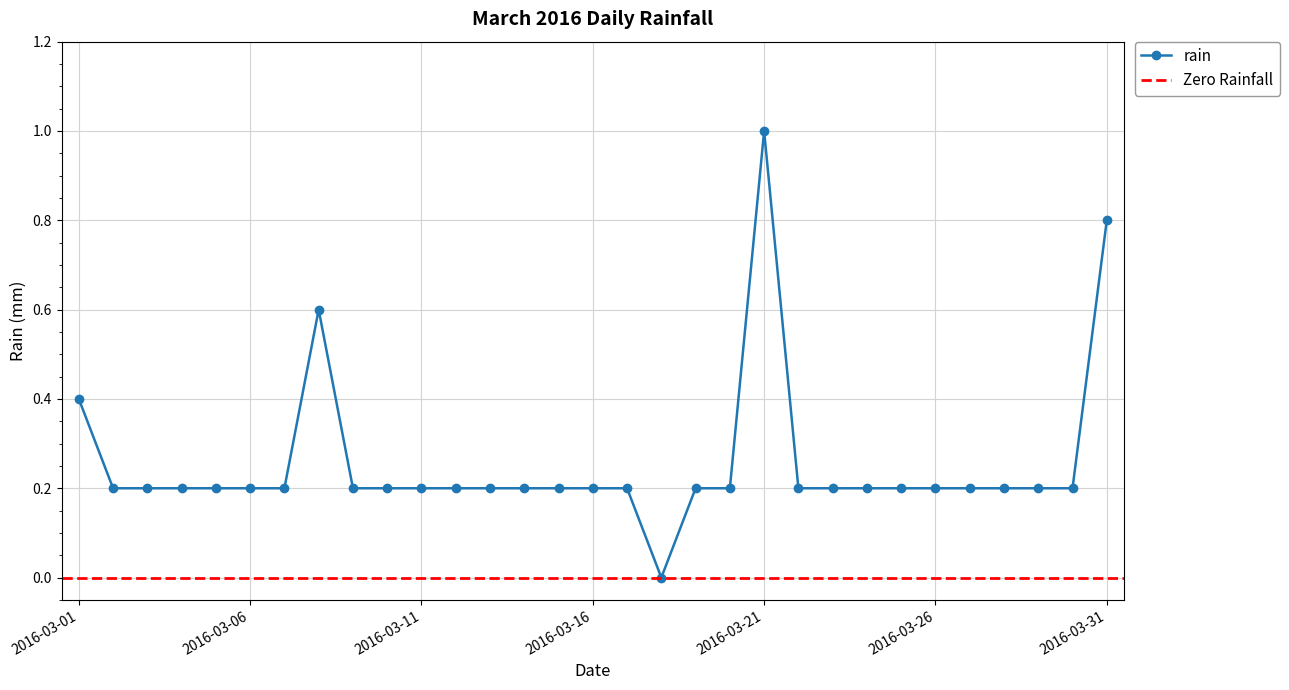

Reading left to right, what are all the values shown in this chart?

2016-03-01=0.4	2016-03-02=0.2	2016-03-03=0.2	2016-03-04=0.2	2016-03-05=0.2	2016-03-06=0.2	2016-03-07=0.2	2016-03-08=0.6	2016-03-09=0.2	2016-03-10=0.2	2016-03-11=0.2	2016-03-12=0.2	2016-03-13=0.2	2016-03-14=0.2	2016-03-15=0.2	2016-03-16=0.2	2016-03-17=0.2	2016-03-18=0.0	2016-03-19=0.2	2016-03-20=0.2	2016-03-21=1.0	2016-03-22=0.2	2016-03-23=0.2	2016-03-24=0.2	2016-03-25=0.2	2016-03-26=0.2	2016-03-27=0.2	2016-03-28=0.2	2016-03-29=0.2	2016-03-30=0.2	2016-03-31=0.8